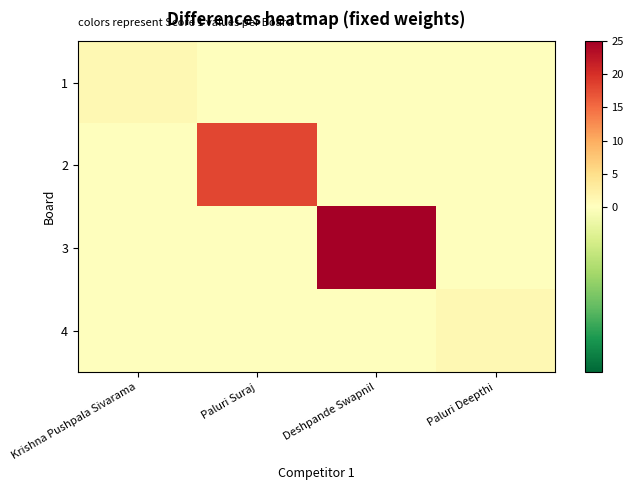

Reading left to right, transcribe all the data shown in this chart.

1: Krishna Pushpala Sivarama=1	Paluri Suraj=0	Deshpande Swapnil=0	Paluri Deepthi=0
2: Krishna Pushpala Sivarama=0	Paluri Suraj=18	Deshpande Swapnil=0	Paluri Deepthi=0
3: Krishna Pushpala Sivarama=0	Paluri Suraj=0	Deshpande Swapnil=25	Paluri Deepthi=0
4: Krishna Pushpala Sivarama=0	Paluri Suraj=0	Deshpande Swapnil=0	Paluri Deepthi=1